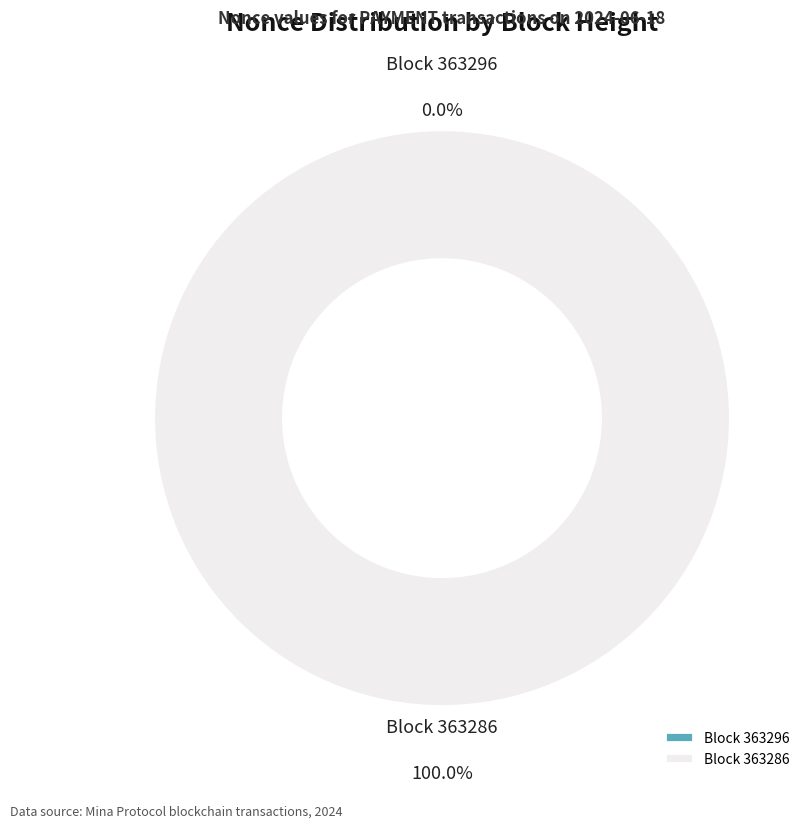

The 363296 slice represents 0% of the pie. True or false?

True